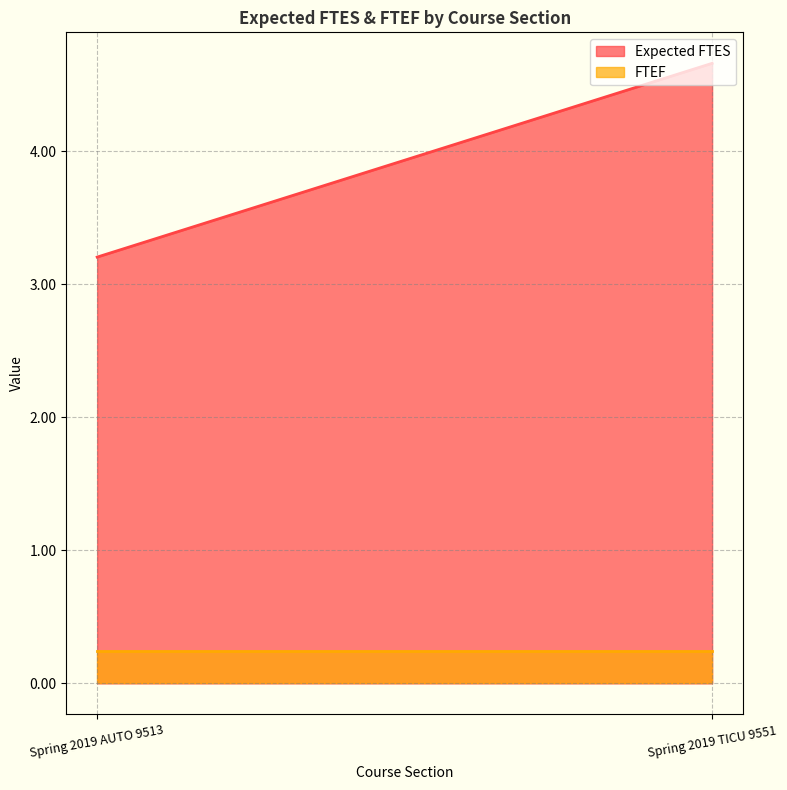

At which label does Expected FTES reach its peak?

Spring 2019 TICU 9551